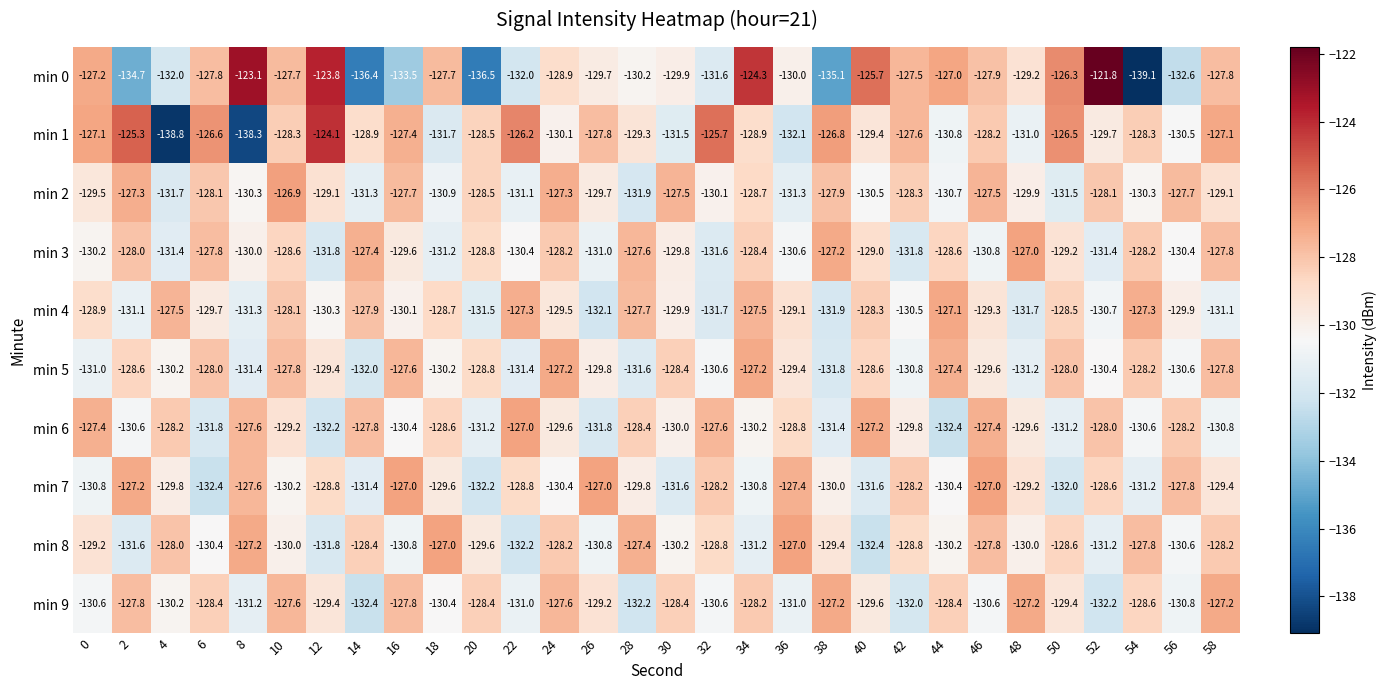

Is it true that min 4 equals -127.5 at 34?

True